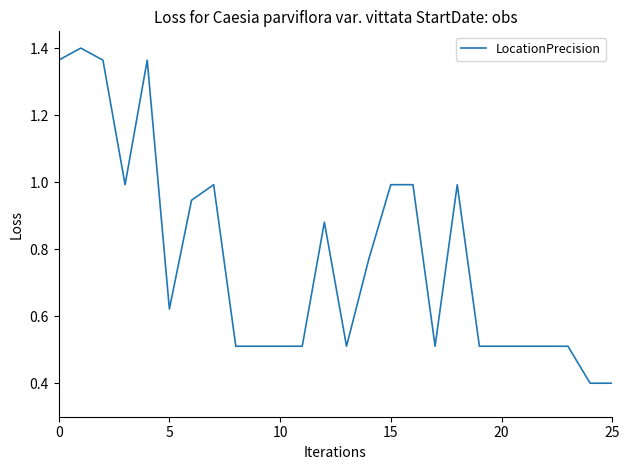

What is the minimum value shown in the chart?

0.4